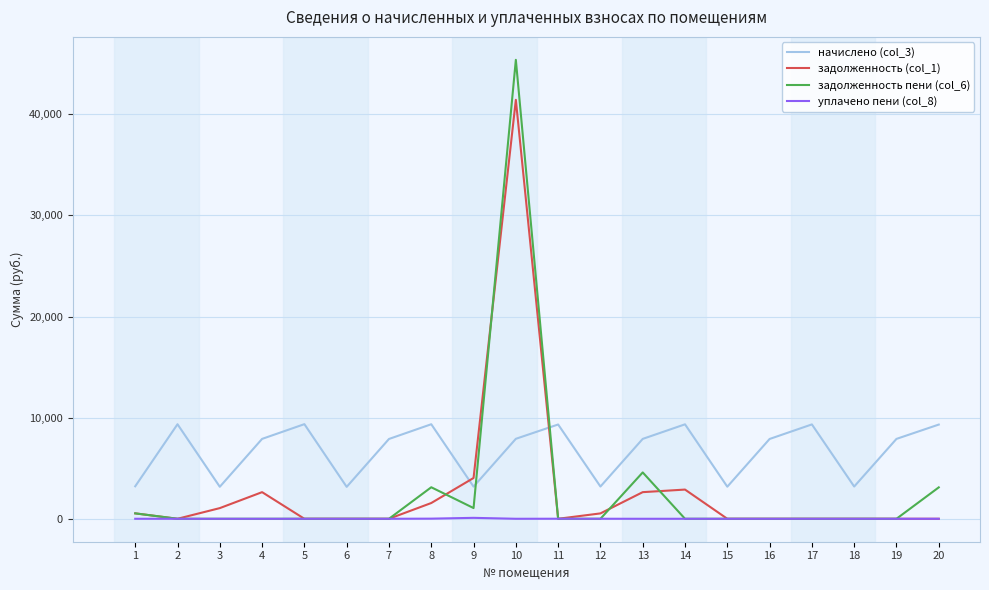

True or false: начислено (col_3) and задолженность пени (col_6) cross at least once.

True